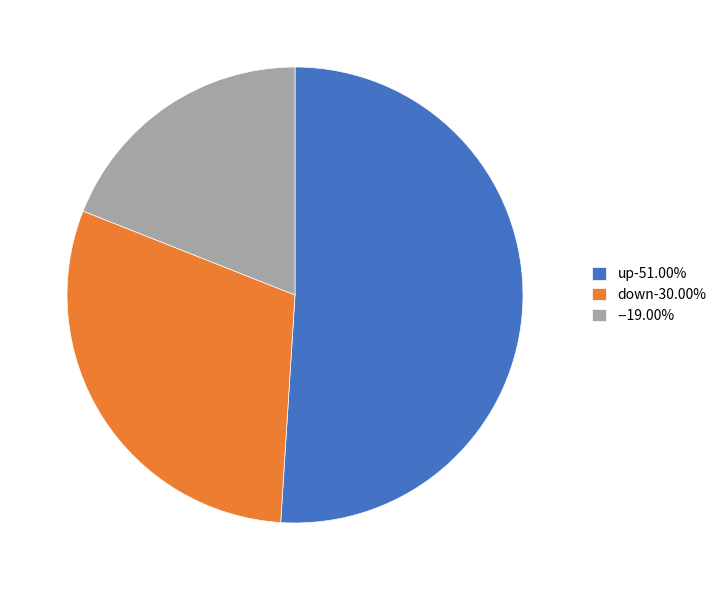

Does - represent more than half of the total?

No